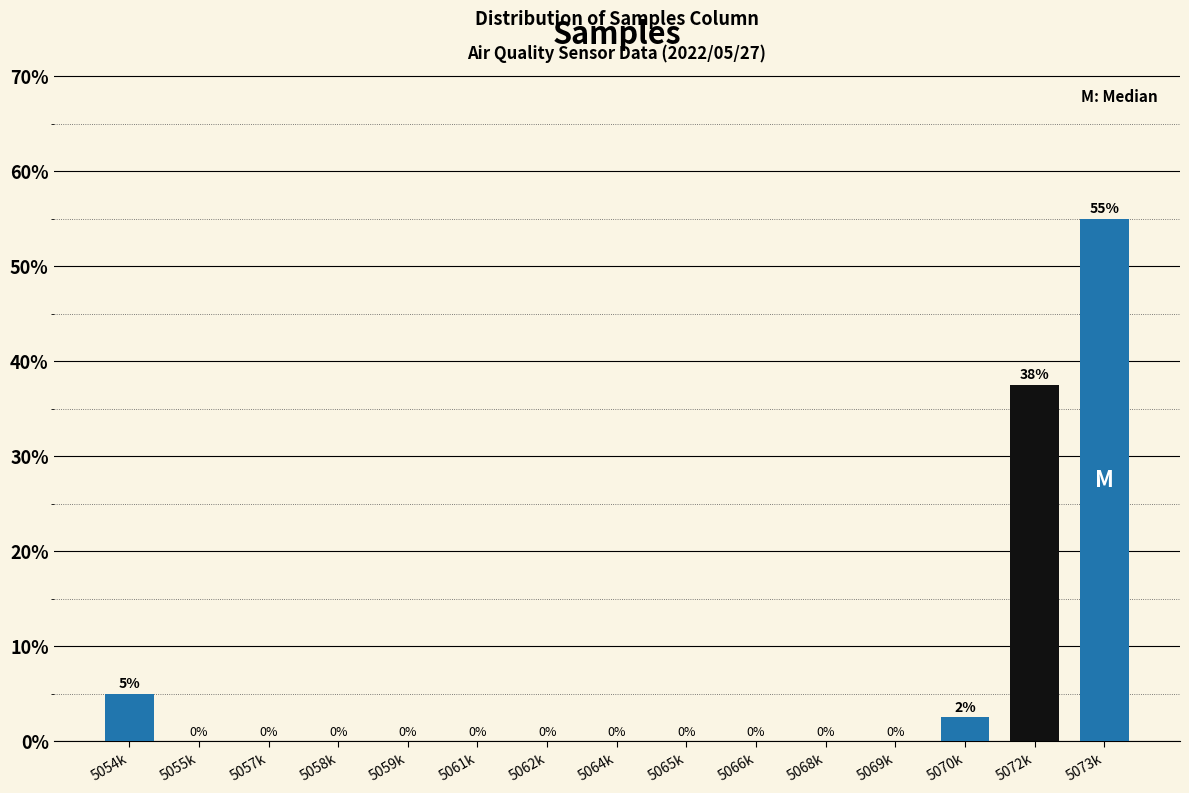

What is the maximum value shown in the chart?

55.0